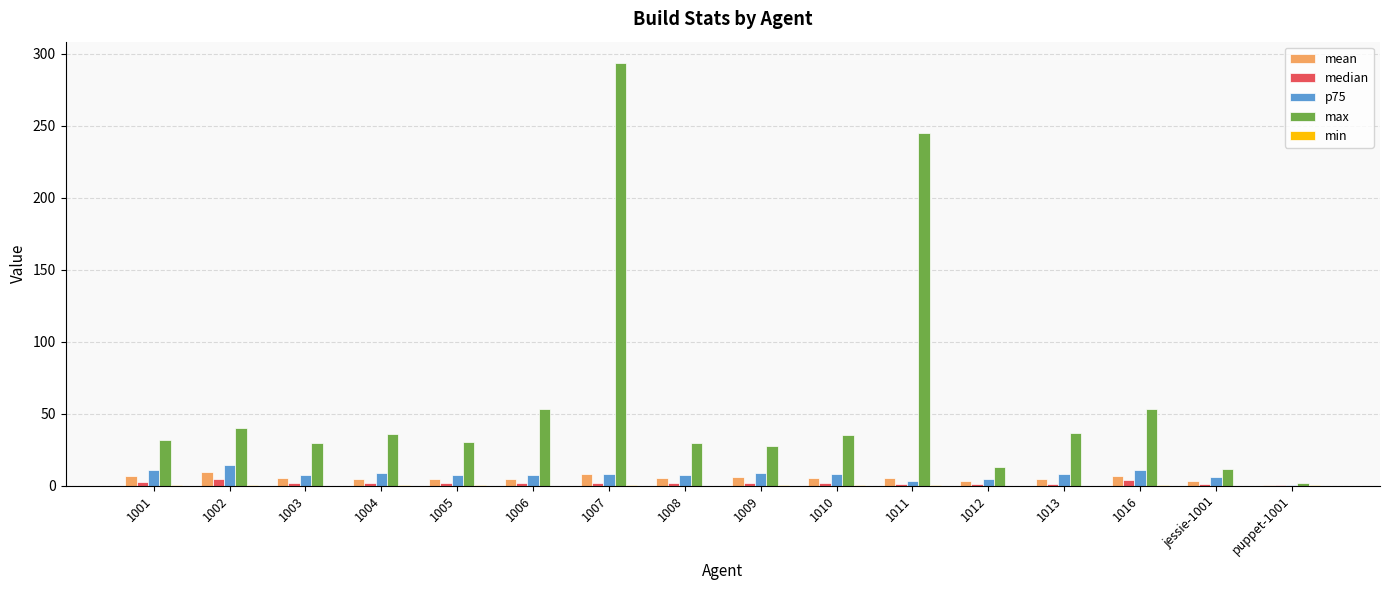

What is the average value of the p75 series?

7.6